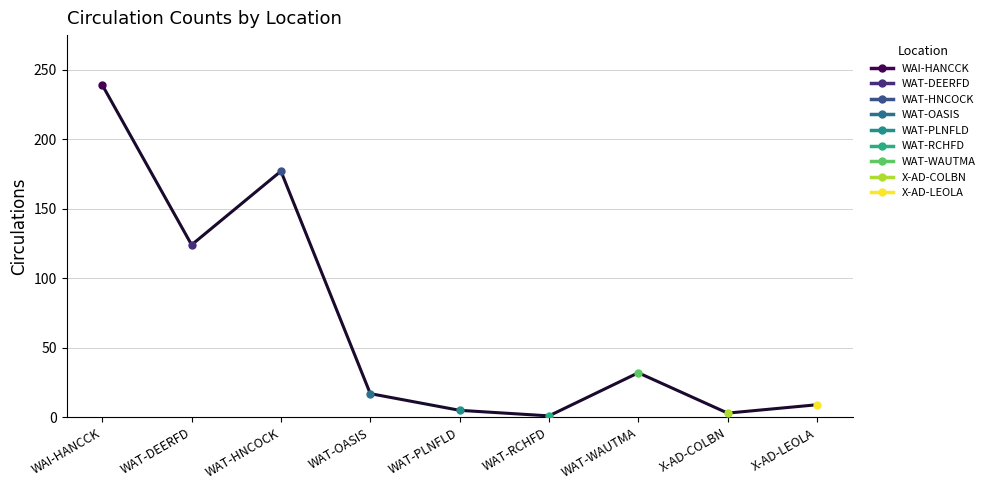

What is the change in value from WAI-HANCCK to WAT-PLNFLD?

-234